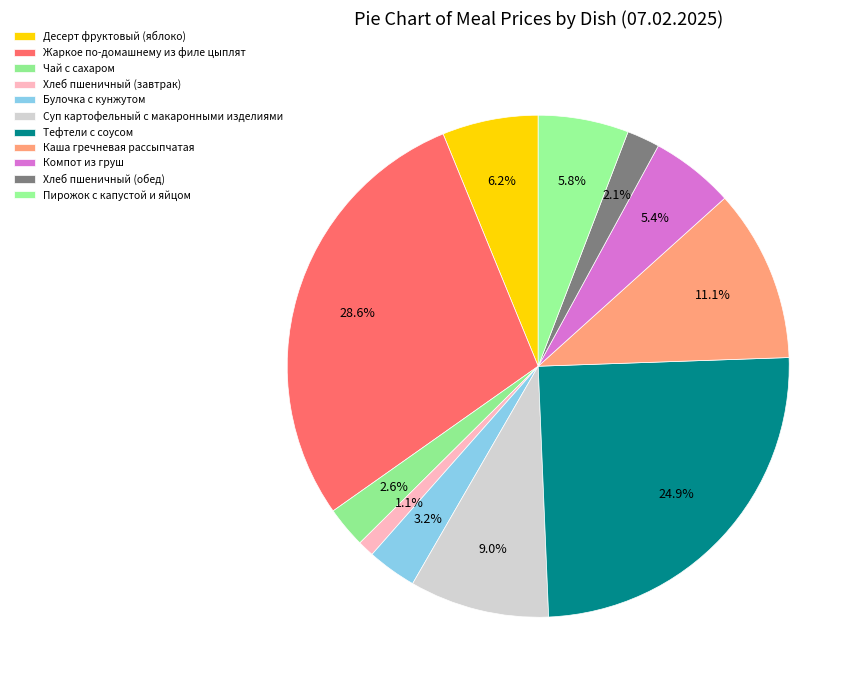

What is the change in value from Тефтели с соусом to Компот из груш?

-36.8